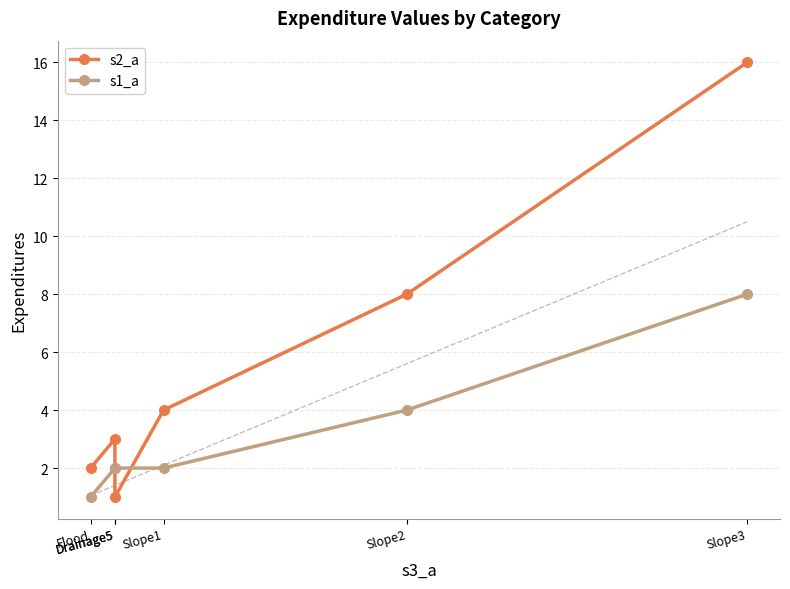

What is the difference between the second highest and second lowest values in the s1_a series?

2